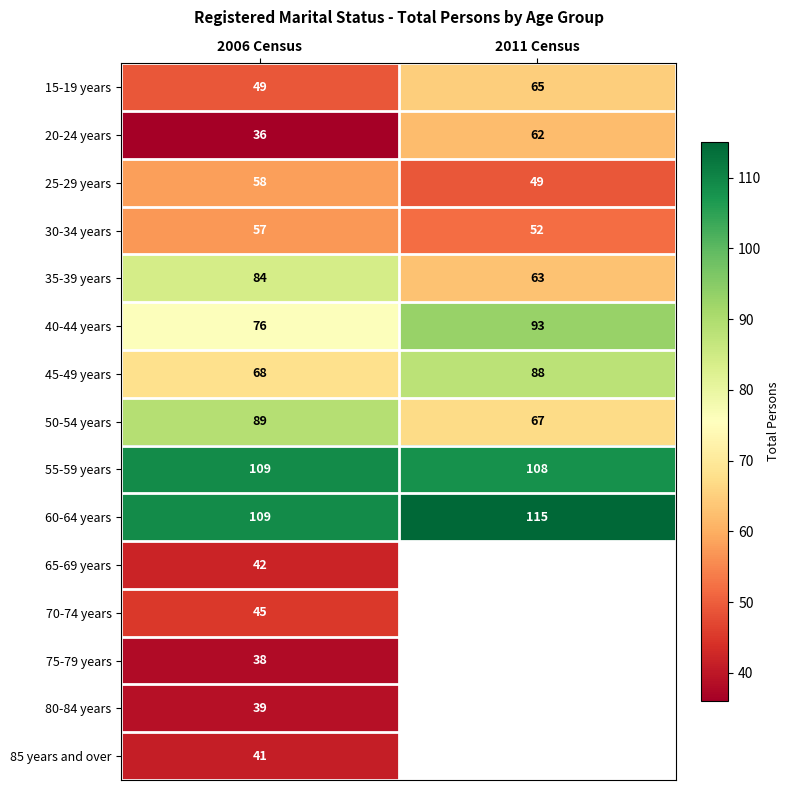

What is the sum of all 45-49 years values?

156